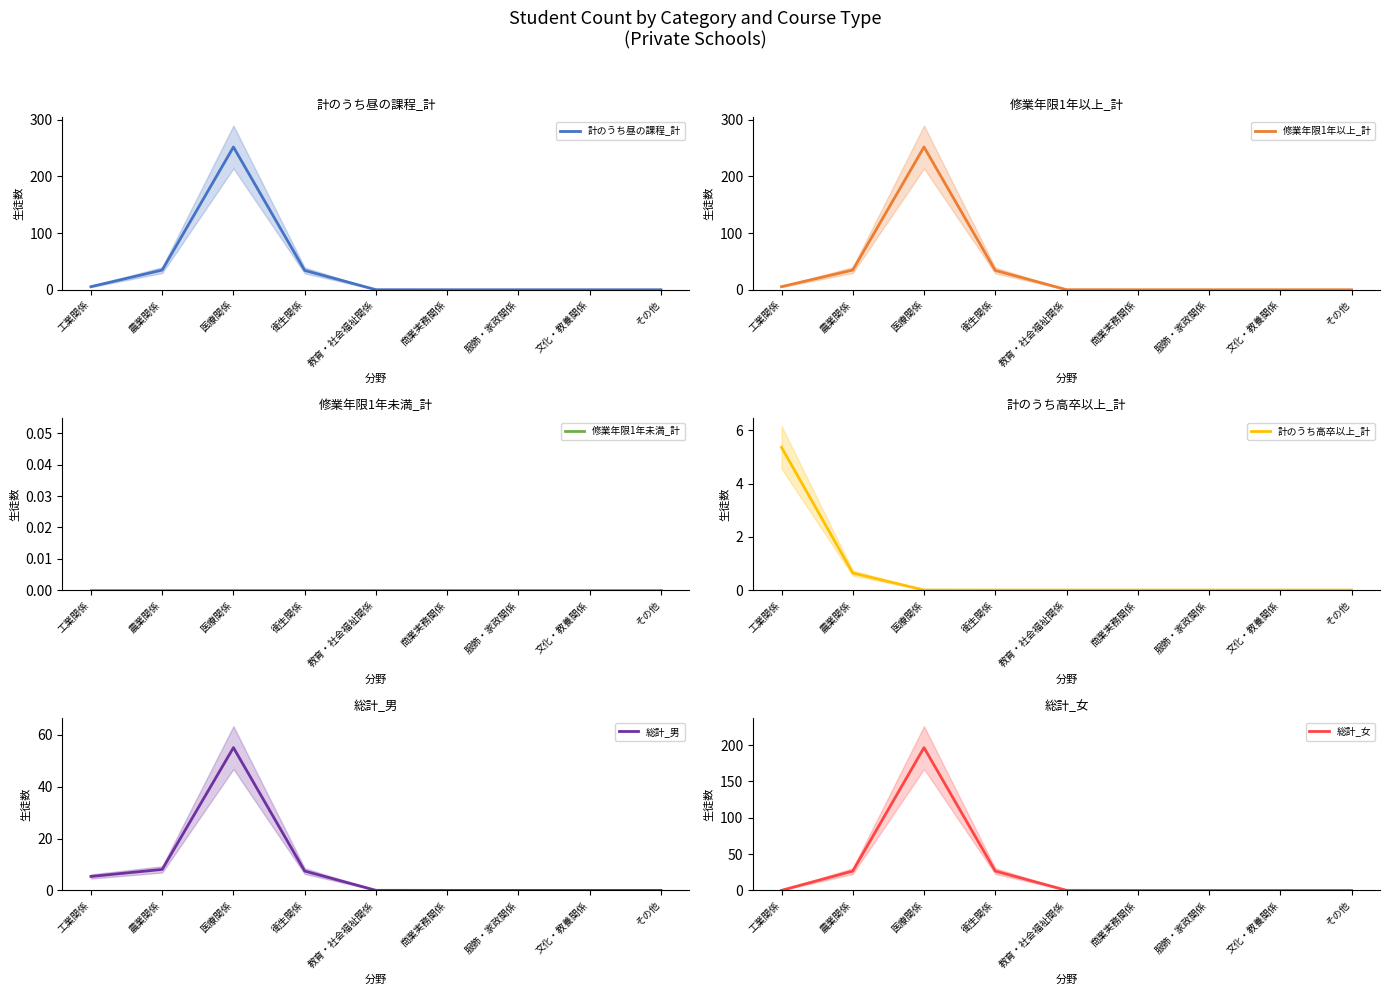

What is the average value of the 修業年限1年以上_計 series?

36.2